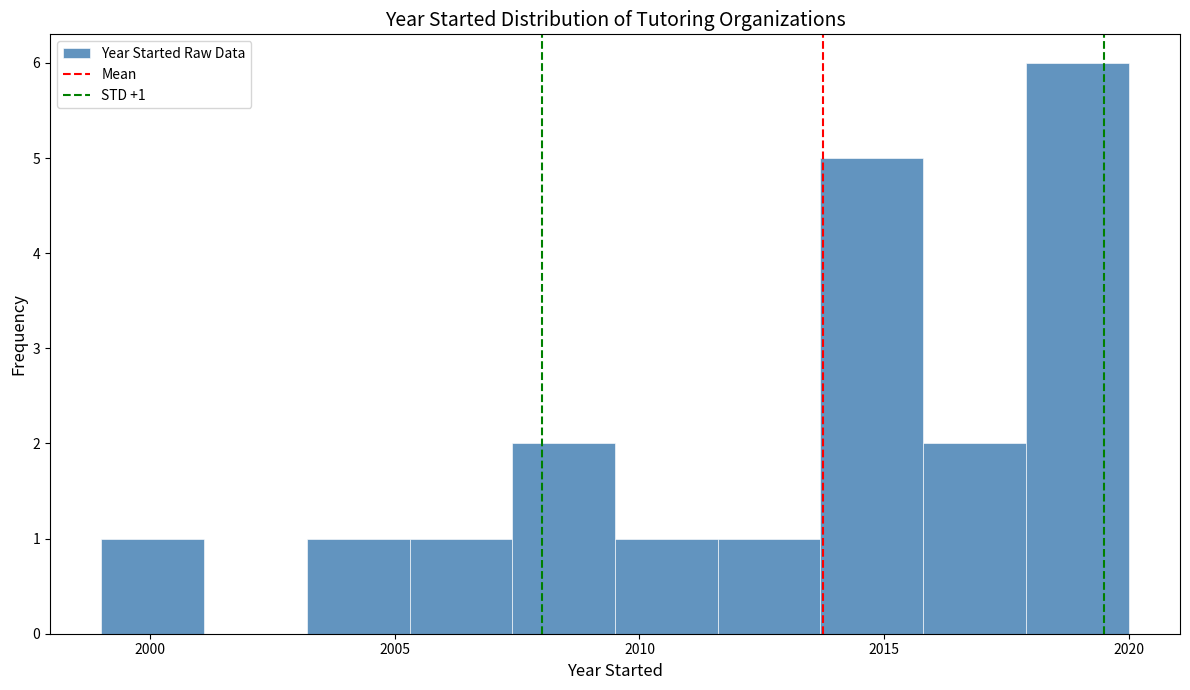

Which range on the x-axis has the tallest bar?

2017.9 to 2020.0